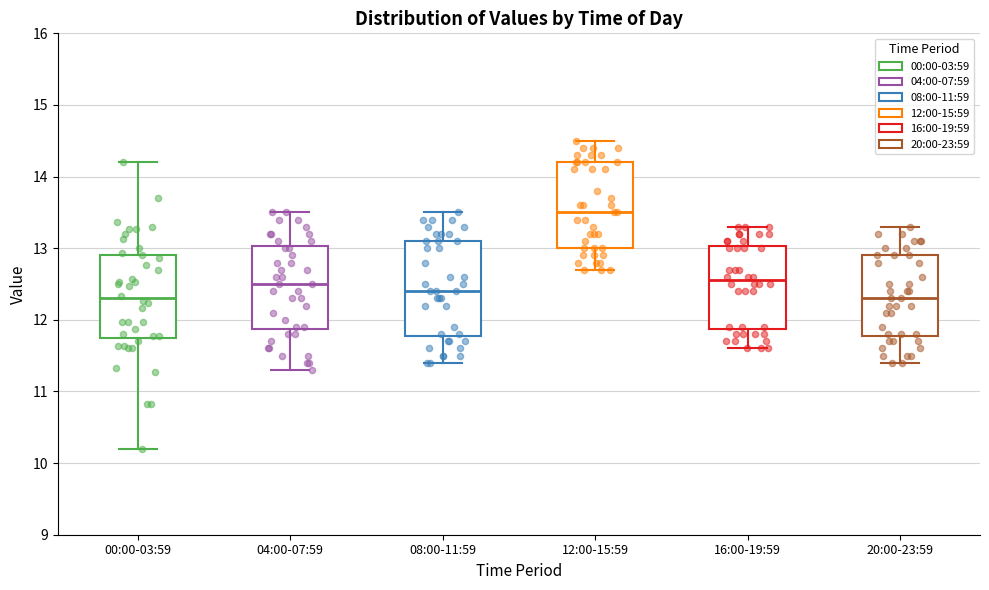

Reading left to right, transcribe this box plot: for each box, give where its median line is, the range the box spans, and where its two whiskers end, as read against the y-axis. The values are not printed on the chart, so give them approximately, as read against the axis.

00:00-03:59: median 12.3, box 11.8 to 12.9, whiskers 10.2 to 14.2
04:00-07:59: median 12.5, box 11.9 to 13.0, whiskers 11.3 to 13.5
08:00-11:59: median 12.4, box 11.8 to 13.1, whiskers 11.4 to 13.5
12:00-15:59: median 13.5, box 13.0 to 14.2, whiskers 12.7 to 14.5
16:00-19:59: median 12.6, box 11.9 to 13.0, whiskers 11.6 to 13.3
20:00-23:59: median 12.3, box 11.8 to 12.9, whiskers 11.4 to 13.3